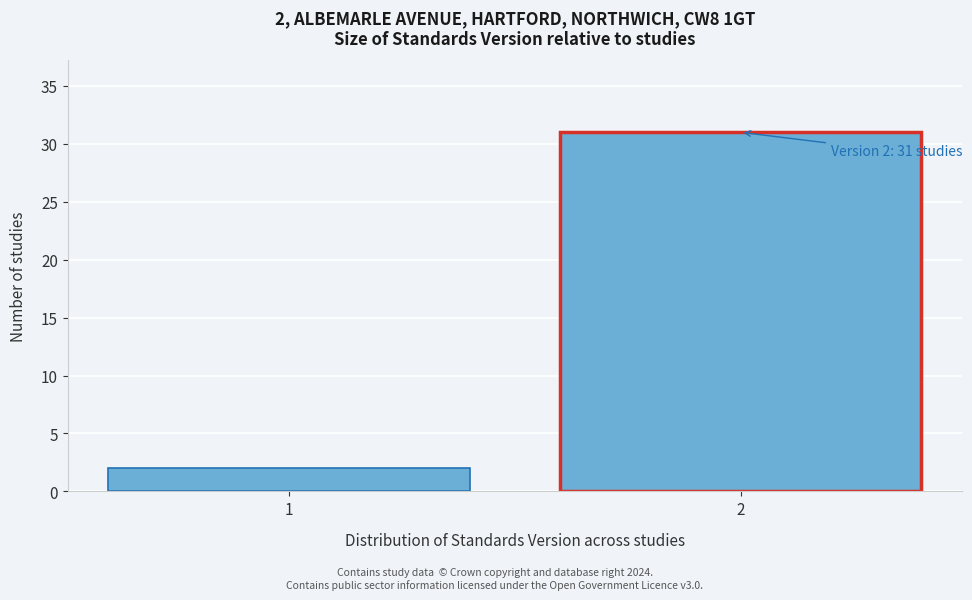

Reading left to right, extract all data points from this chart.

2	31